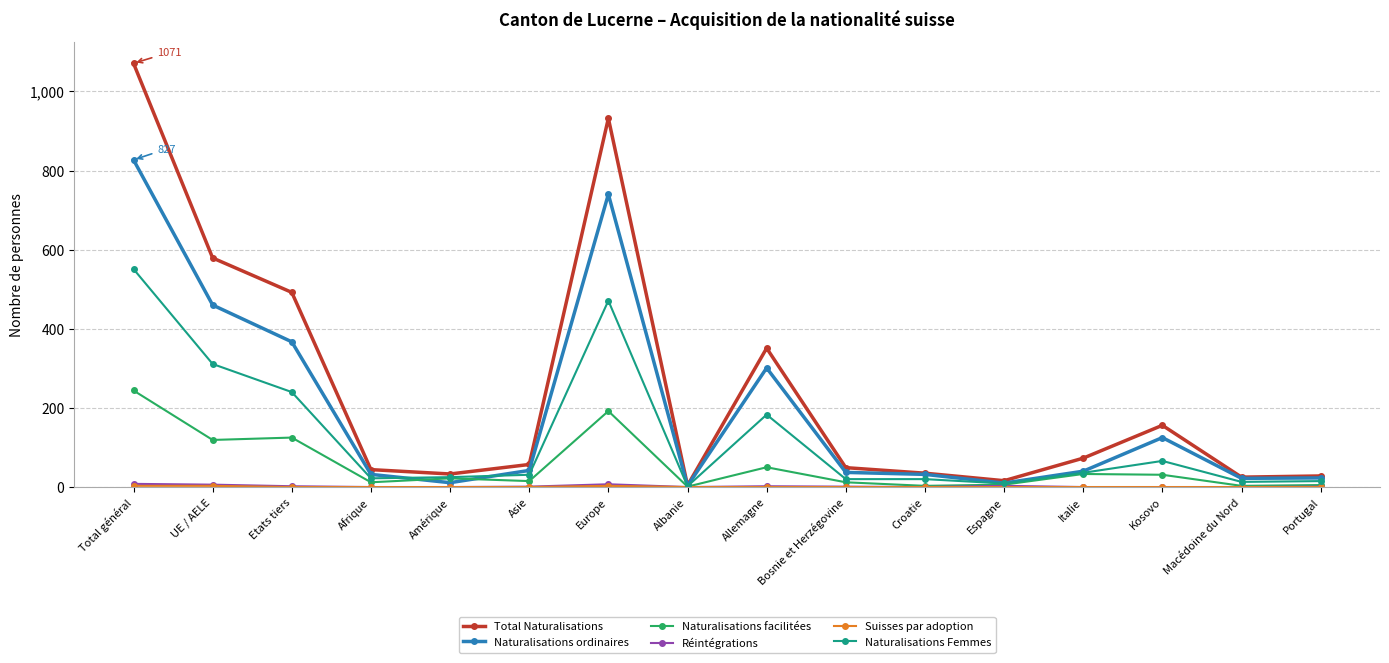

Which series has the largest range (max minus min)?

Total Naturalisations